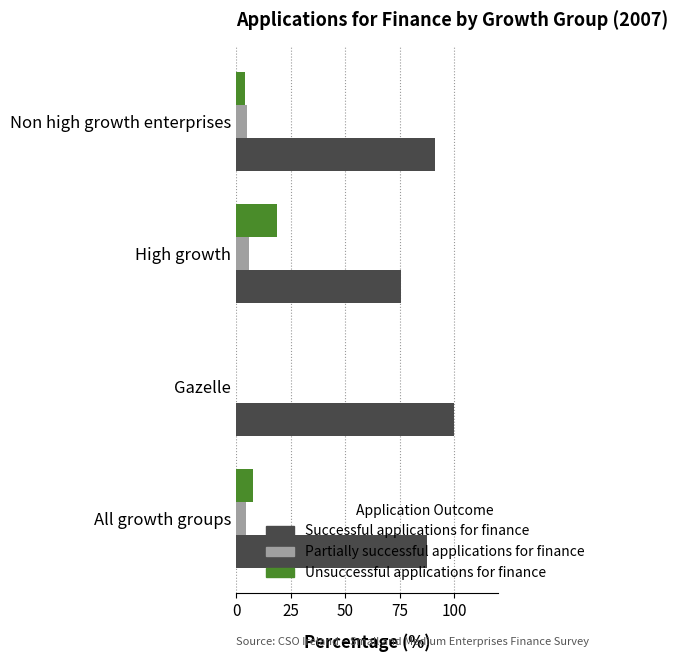

Is it true that Successful applications for finance equals 52.3 at Non high growth enterprises?

False